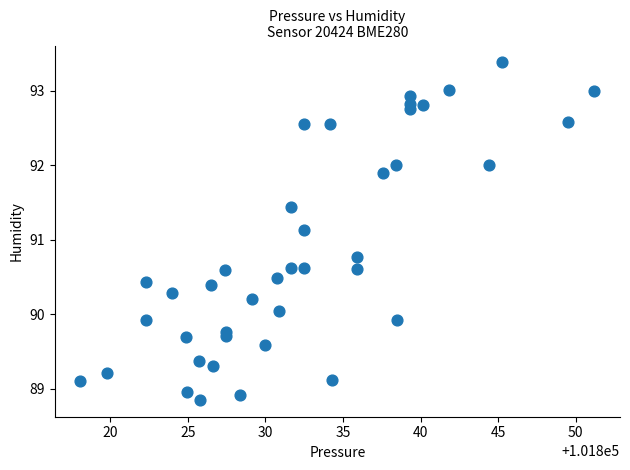

What is the range of Y values (max minus min)?

4.5